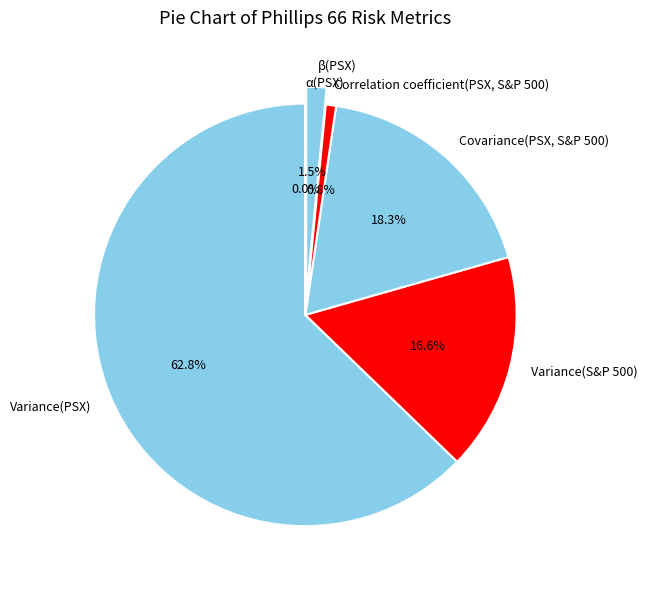

Combined, do β(PSX) and Covariance(PSX, S&P 500) account for over 50%?

No